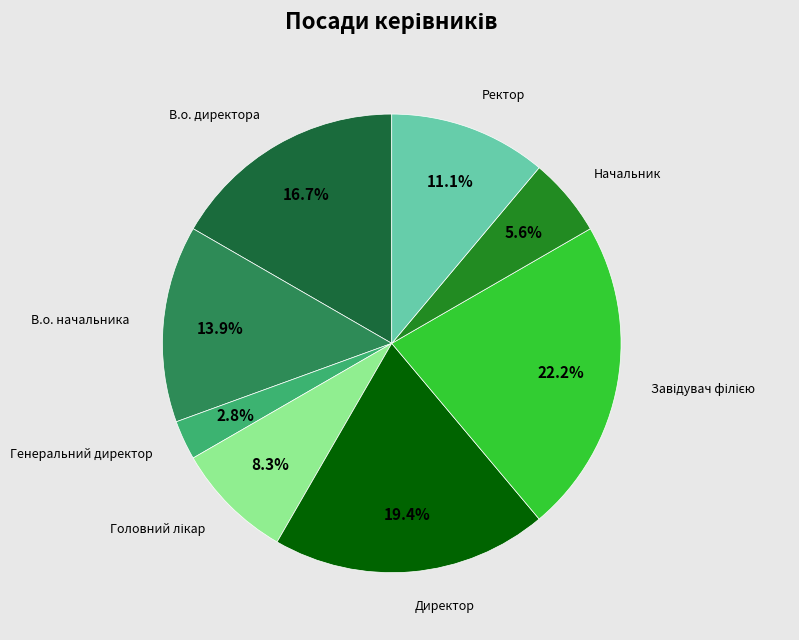

Count the number of slices in the pie.

8